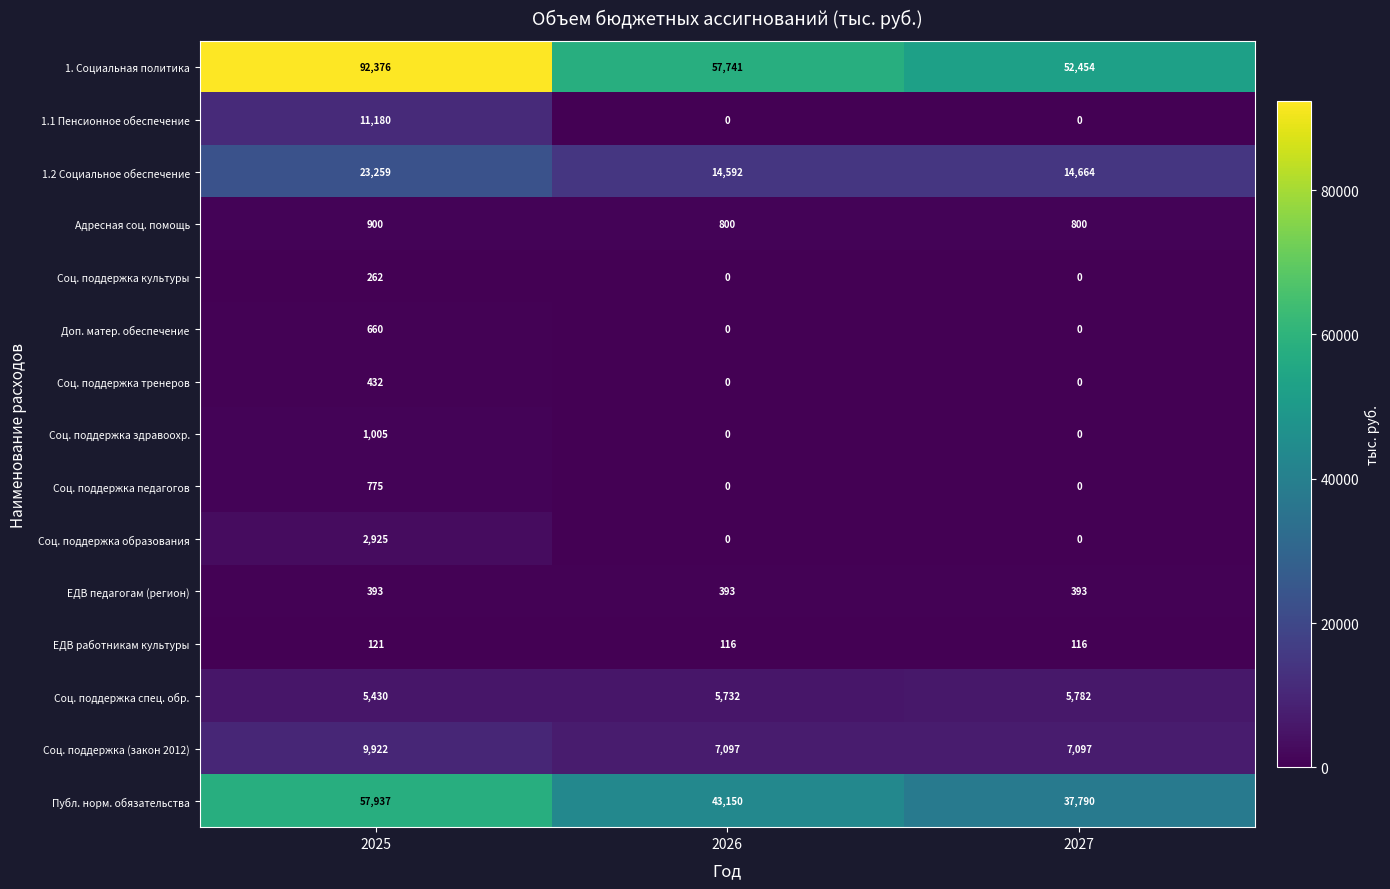

What is the total value across all series at 2027?

119096